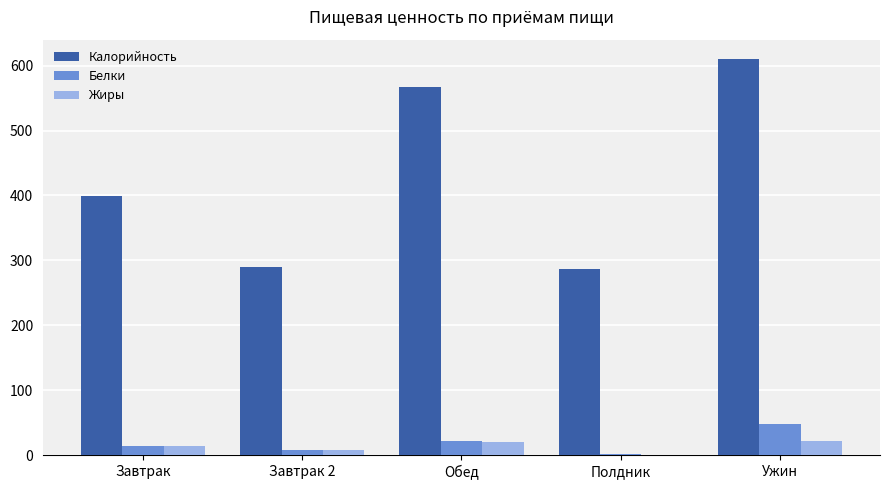

What is the difference between the Белки values at Обед and Завтрак 2?

15.0